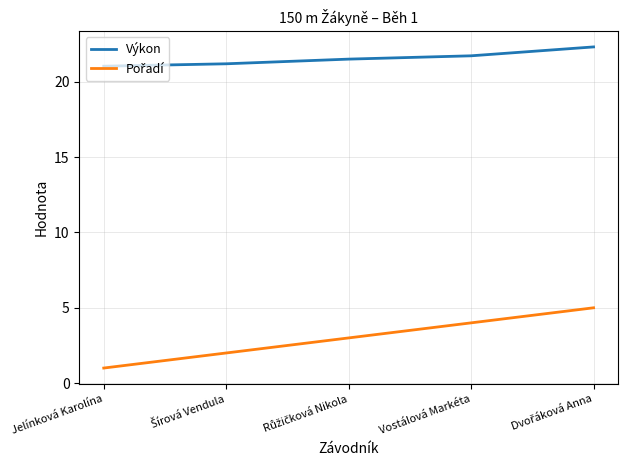

At how many categories does at least one series exceed 15?

5